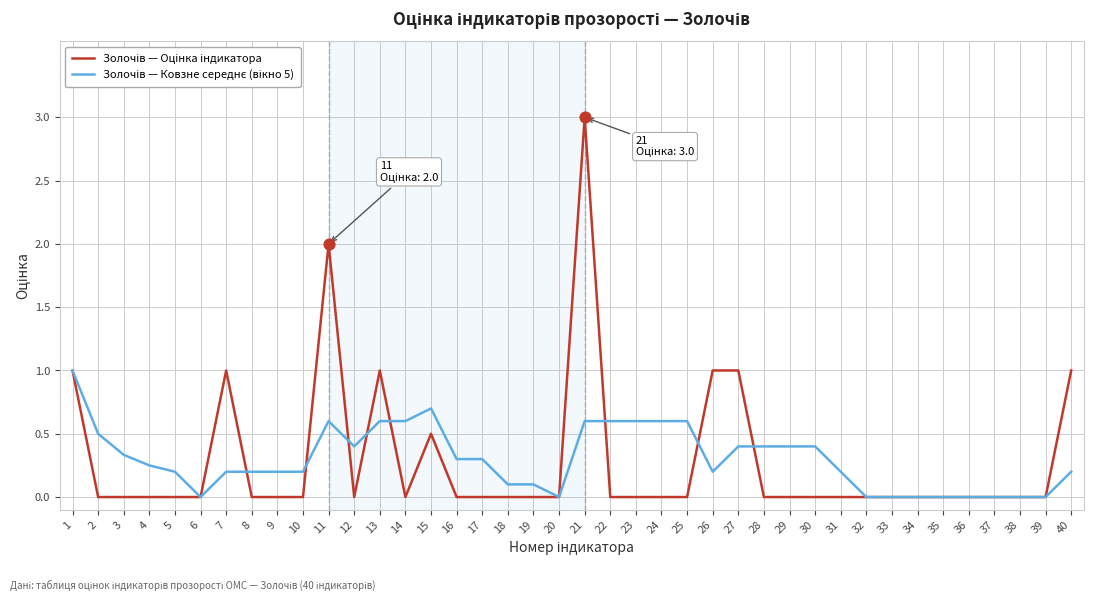

At which category is the sum across all series the highest?

21